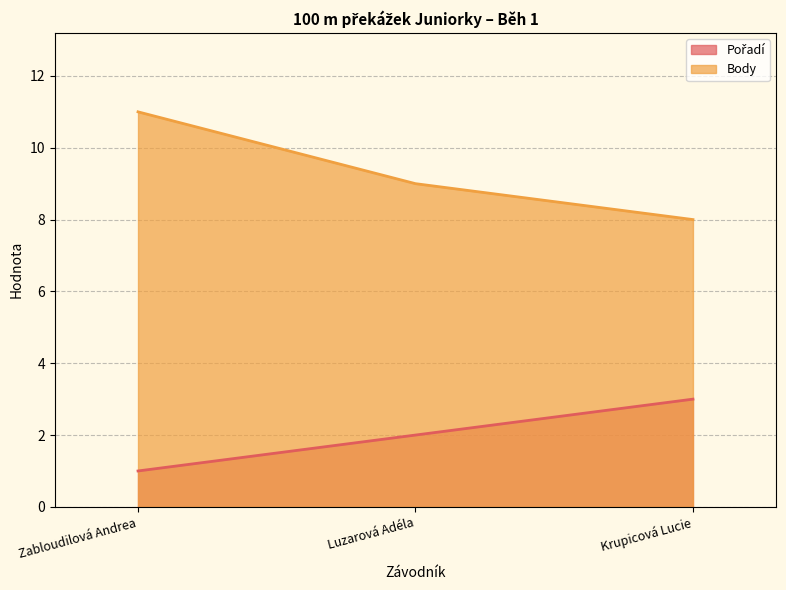

How many lines are shown in the chart?

2